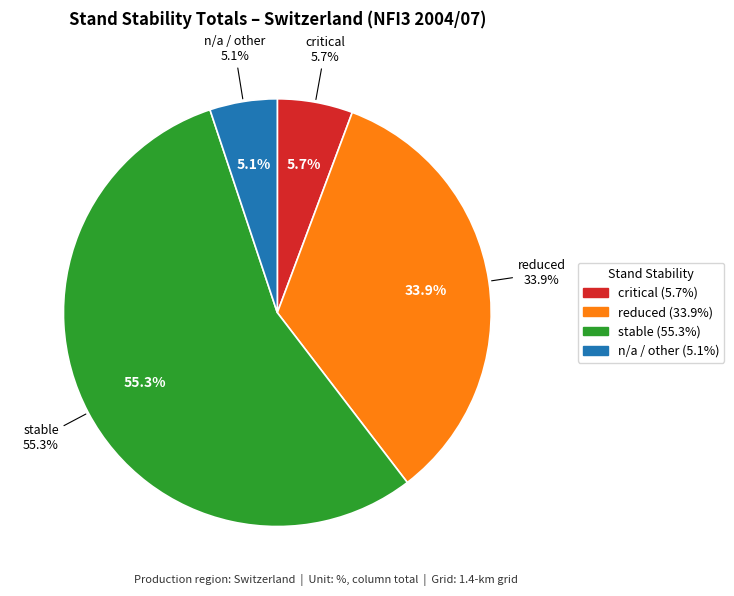

What percentage do reduced and stable together represent?

89.2%